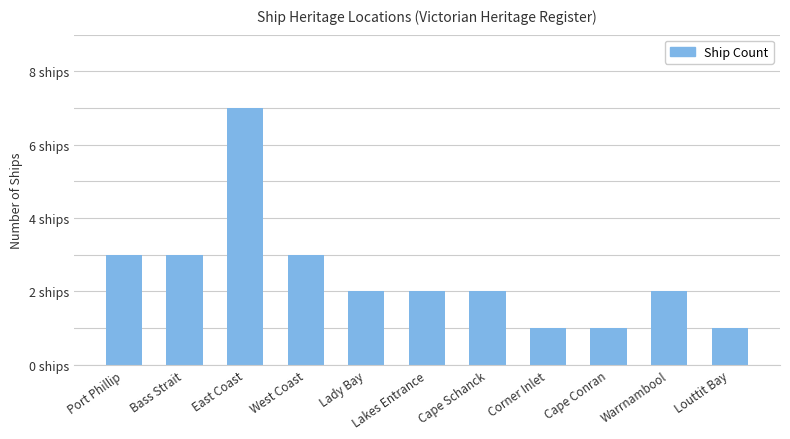

Does the chart contain any negative values?

No